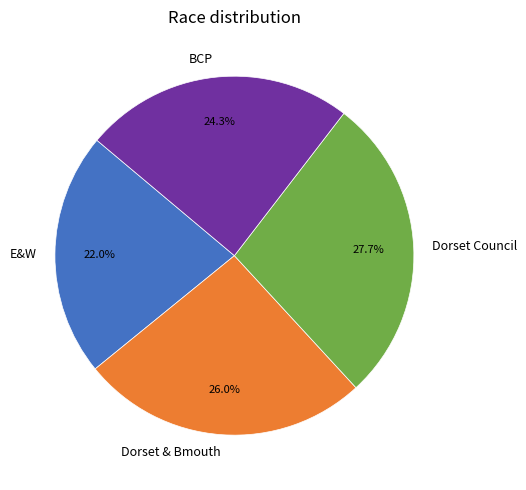

Is there a majority slice in this chart?

No